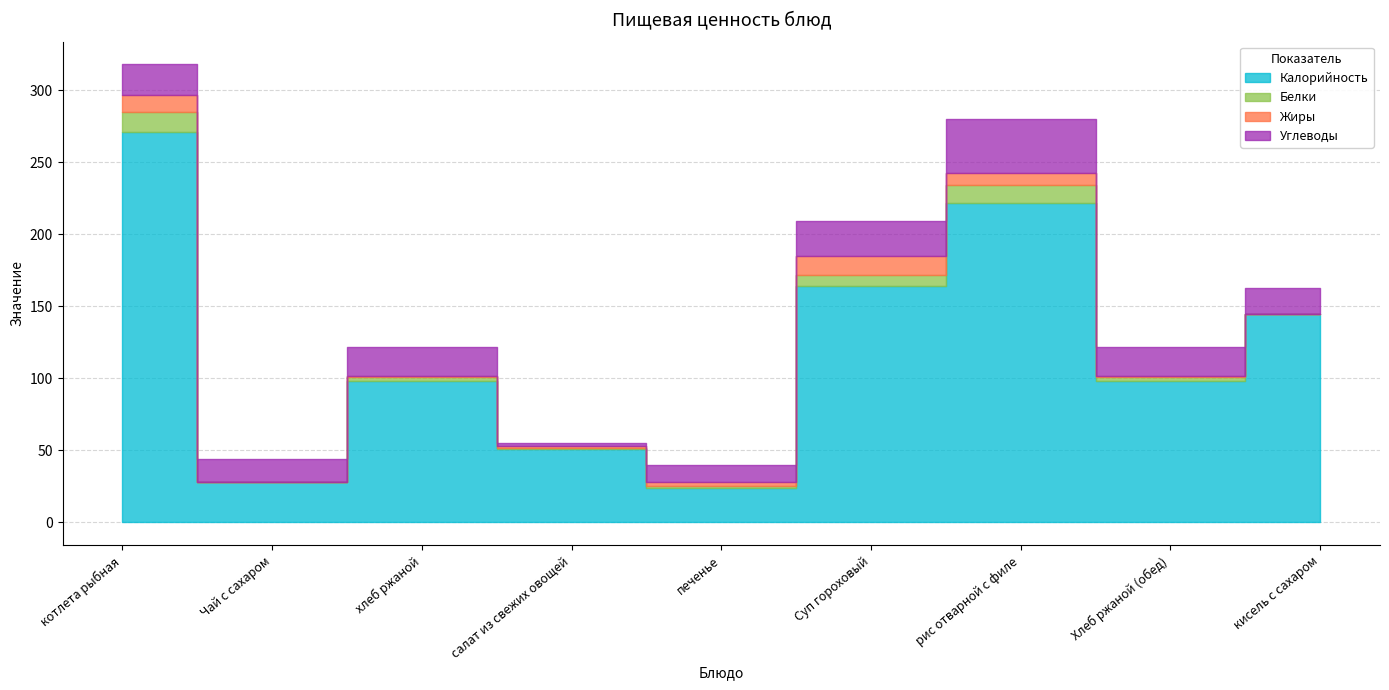

The Углеводы series shows 23.3 at рис отварной с филе. True or false?

False